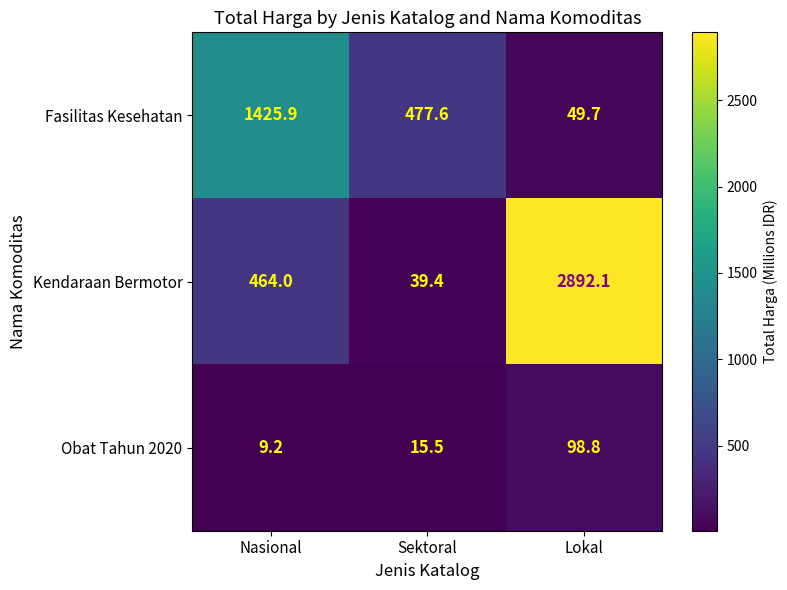

Which series has the widest spread of values?

Kendaraan Bermotor